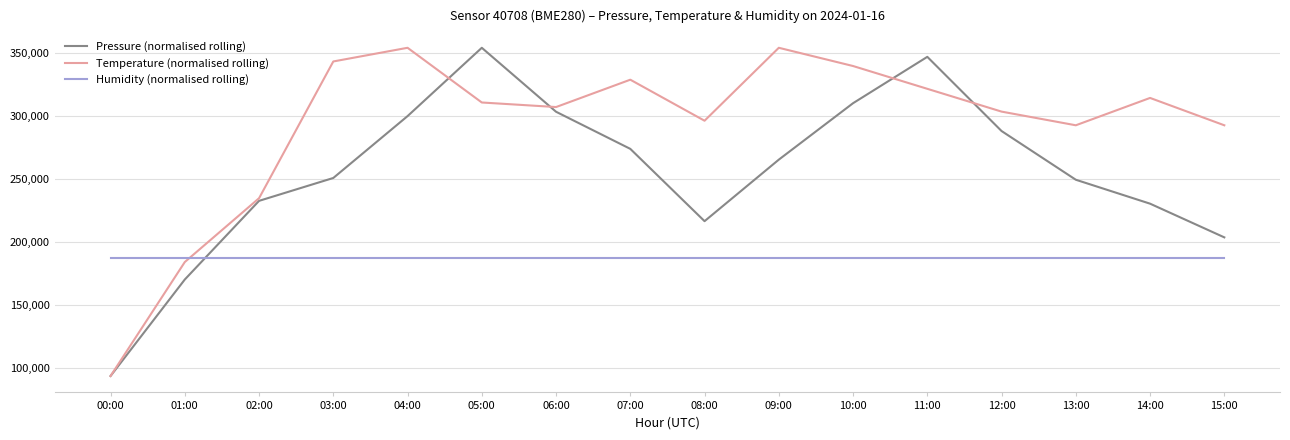

True or false: Humidity (normalised rolling) and Temperature (normalised rolling) intersect in this chart.

True